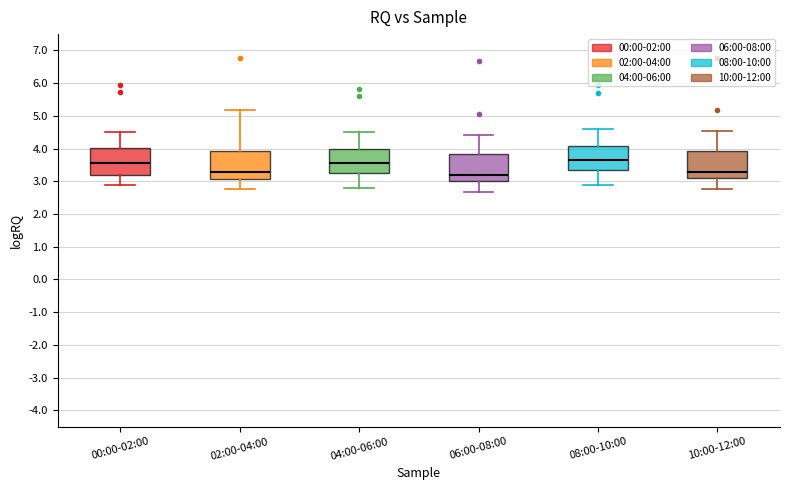

Reading left to right, transcribe this box plot: for each box, give where its median line is, the range the box spans, and where its two whiskers end, as read against the y-axis. The values are not printed on the chart, so give them approximately, as read against the axis.

00:00-02:00: median 3.6, box 3.2 to 4.0, whiskers 2.9 to 4.5
02:00-04:00: median 3.3, box 3.1 to 3.9, whiskers 2.8 to 5.2
04:00-06:00: median 3.6, box 3.3 to 4.0, whiskers 2.8 to 4.5
06:00-08:00: median 3.2, box 3.0 to 3.8, whiskers 2.7 to 4.4
08:00-10:00: median 3.7, box 3.4 to 4.1, whiskers 2.9 to 4.6
10:00-12:00: median 3.3, box 3.1 to 3.9, whiskers 2.8 to 4.5